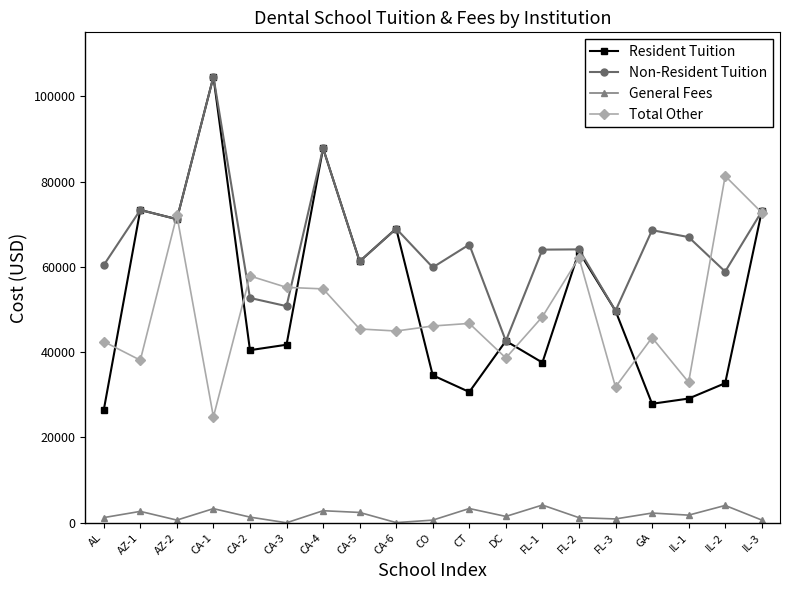

Is it true that Resident Tuition equals 26430 at AL?

True